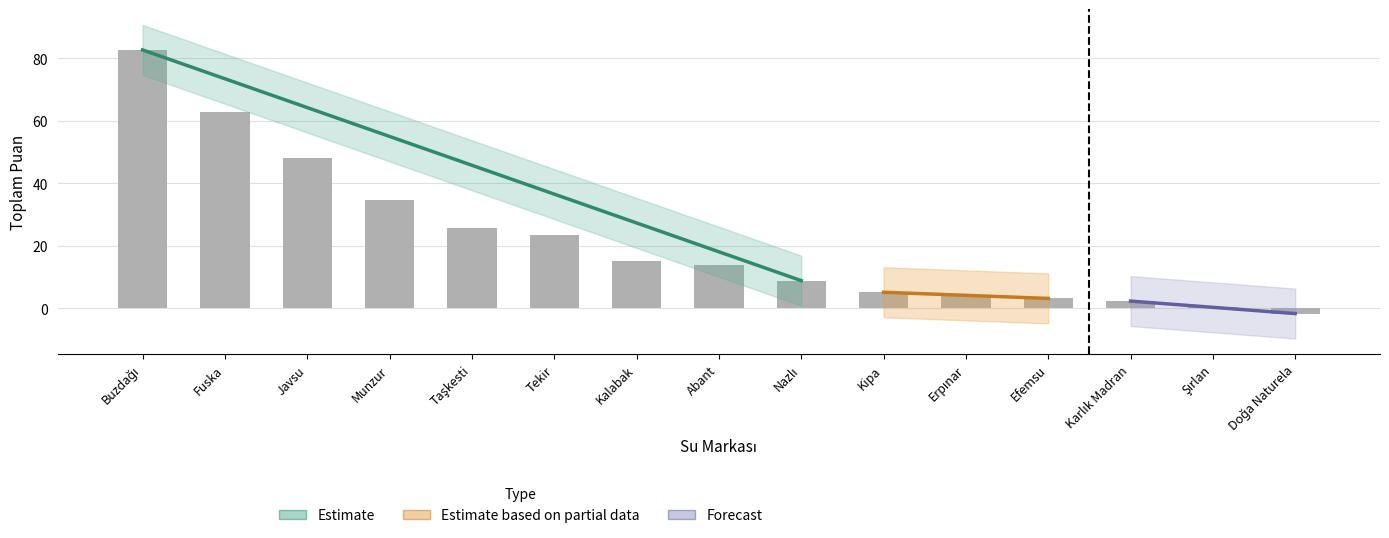

What is the label of the 14th bar from the right?

Fuska